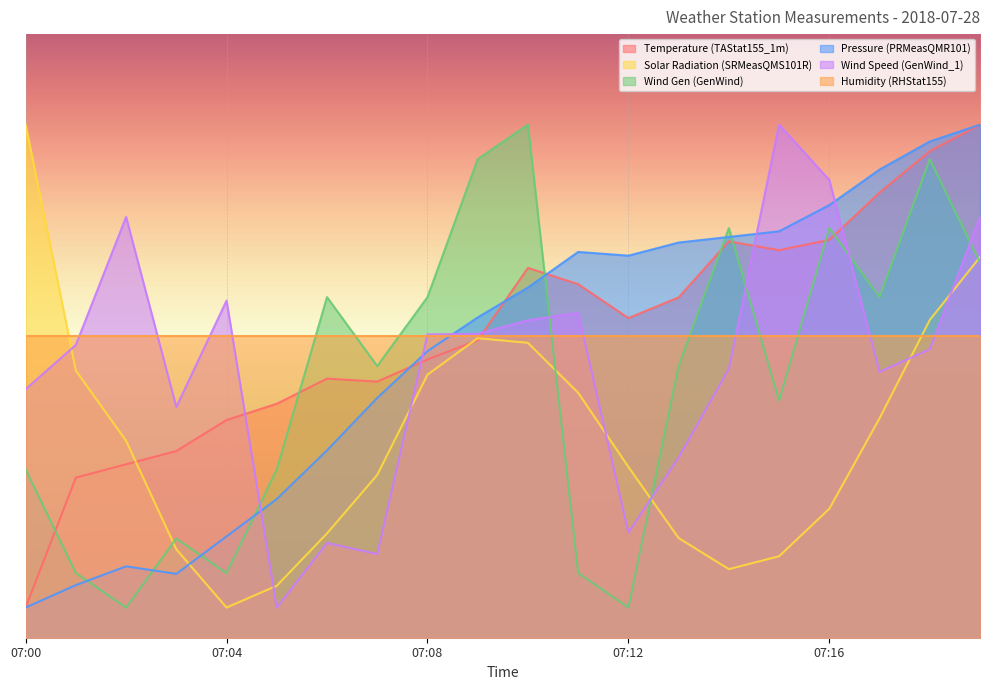

Which series has the largest total across all categories?

Temperature (TAStat155_1m)